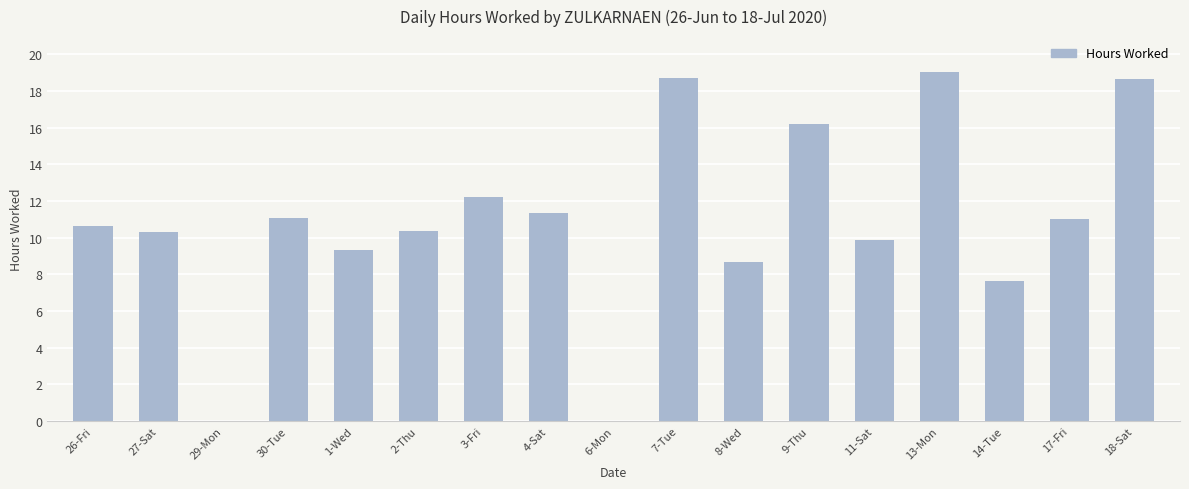

What is the maximum value shown in the chart?

19.0